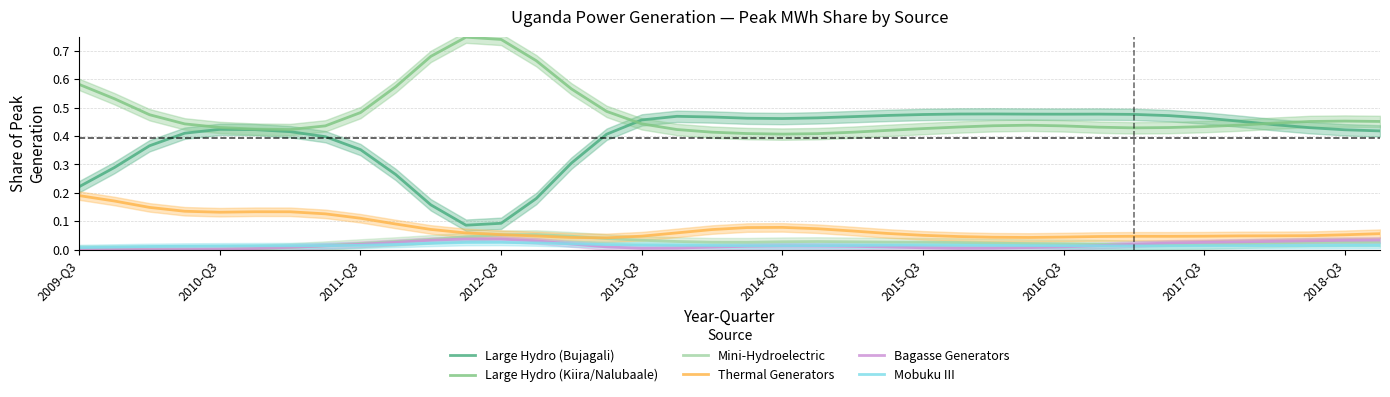

True or false: Mini-Hydroelectric and Large Hydro (Bujagali) cross at least once.

False